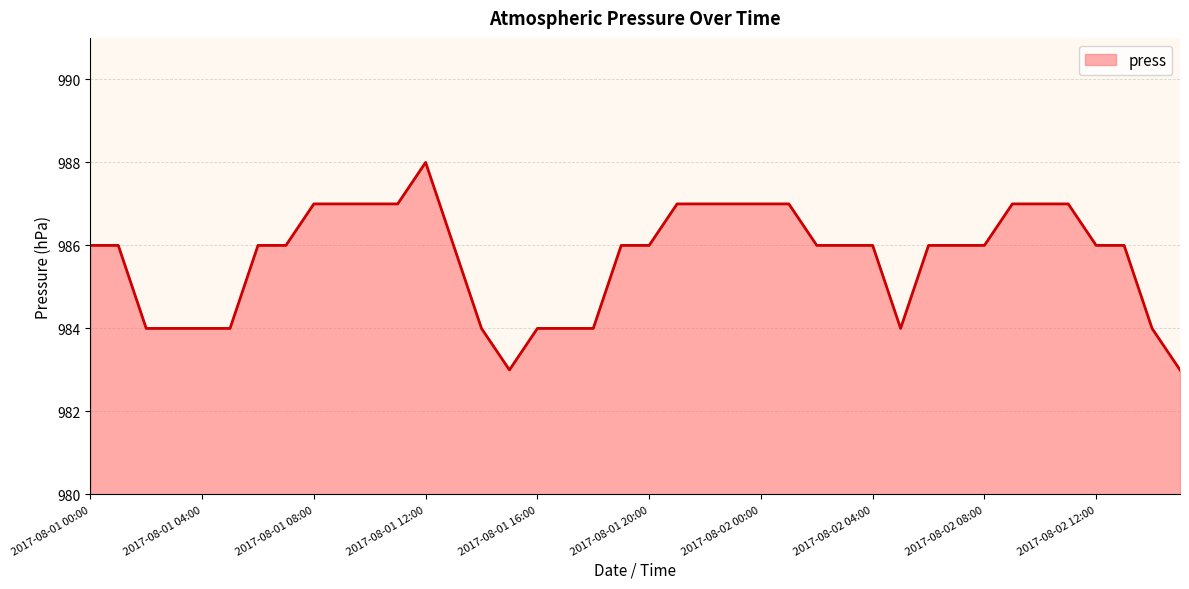

What is the difference between the maximum and minimum values?

5